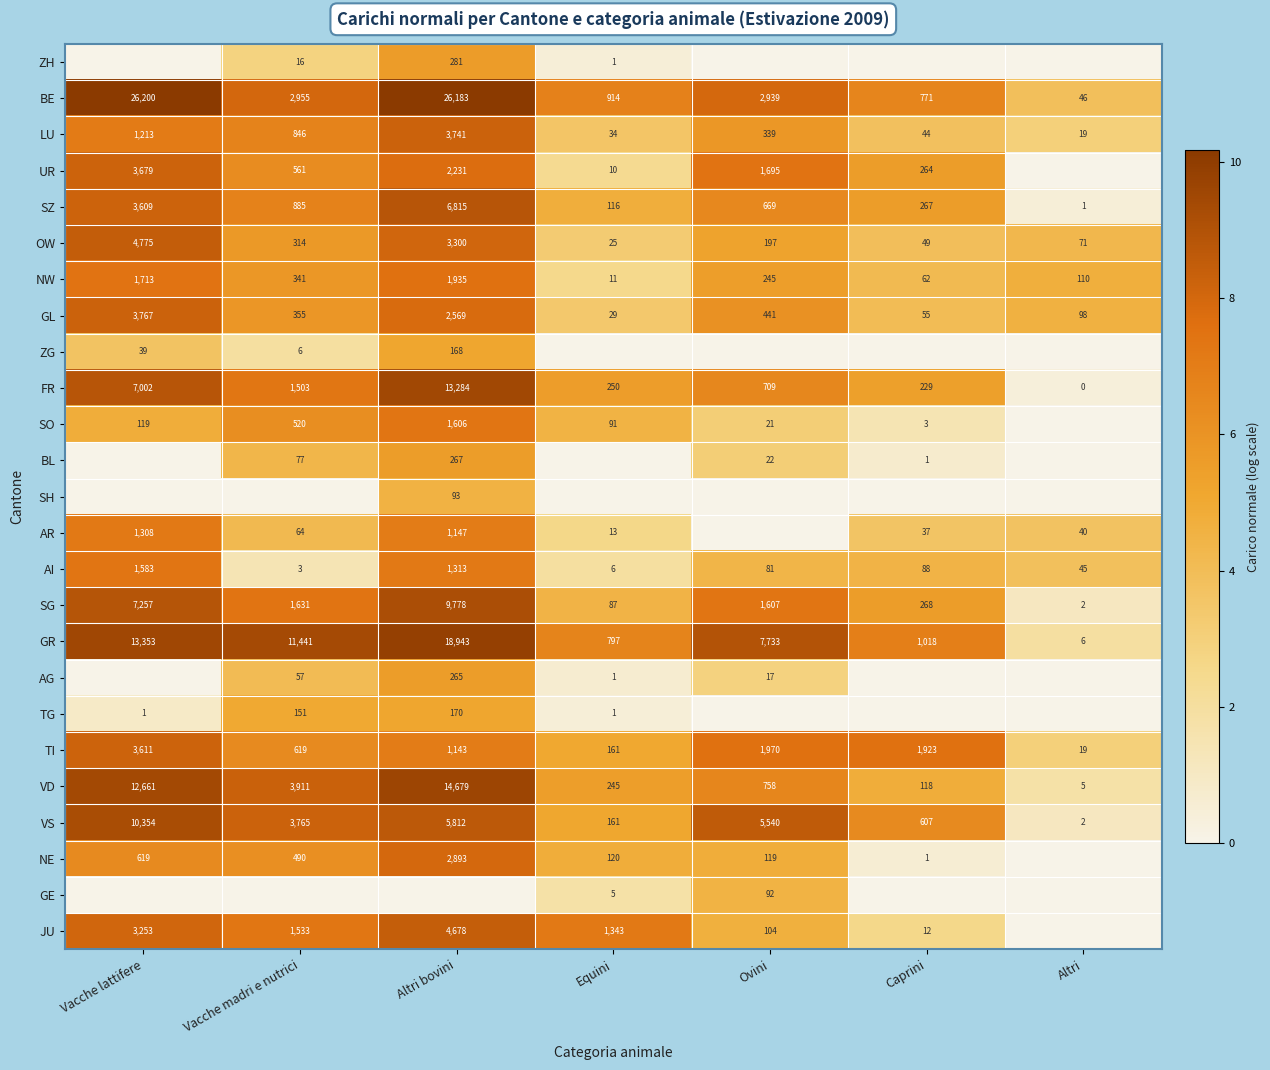

Which has a higher value, Altri or Vacche madri e nutrici?

Vacche madri e nutrici